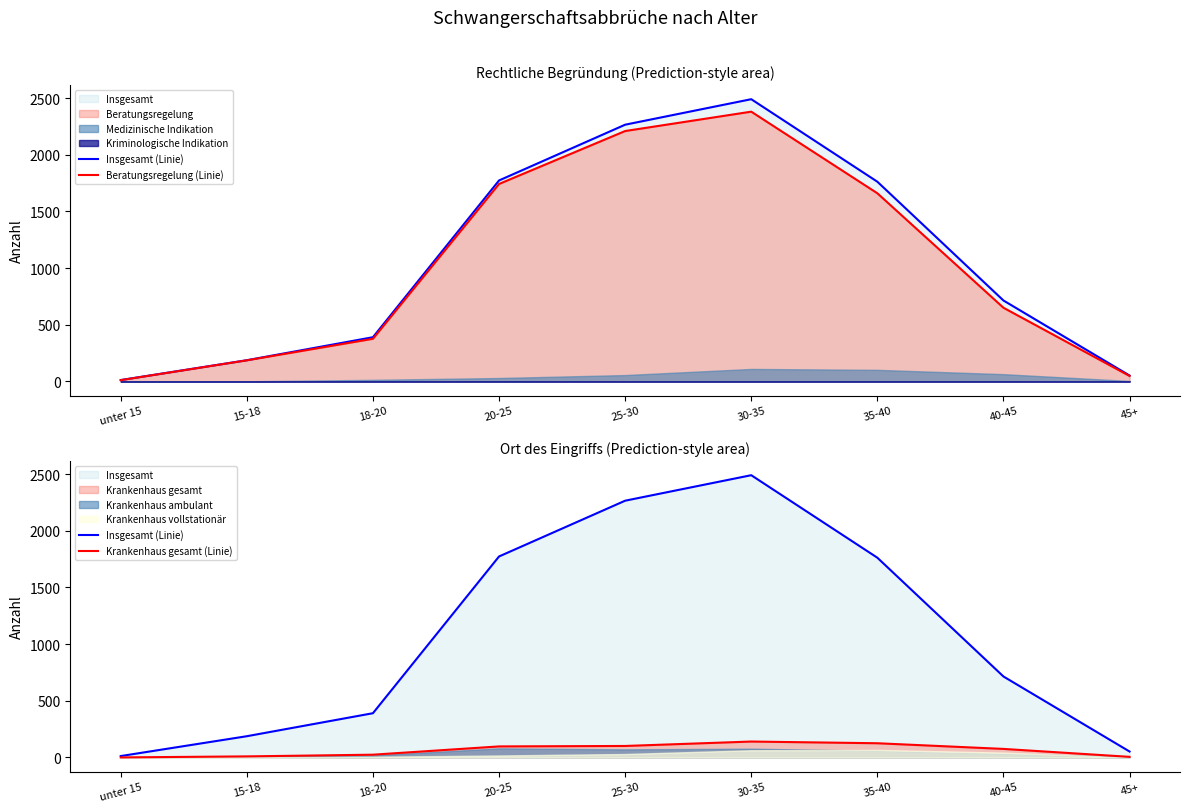

True or false: Insgesamt (Linie) and Beratungsregelung (Linie) intersect in this chart.

False